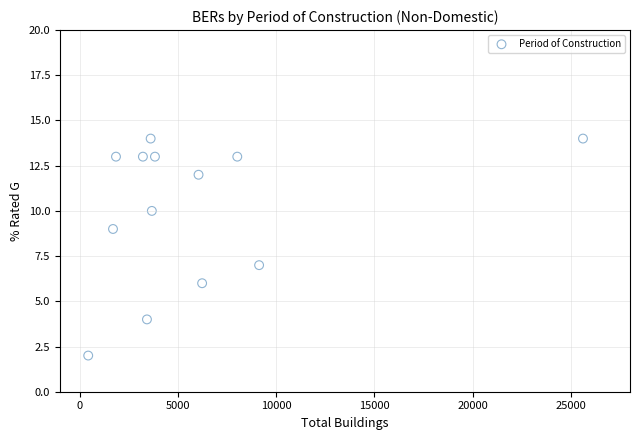

What is the range of Y values (max minus min)?

12